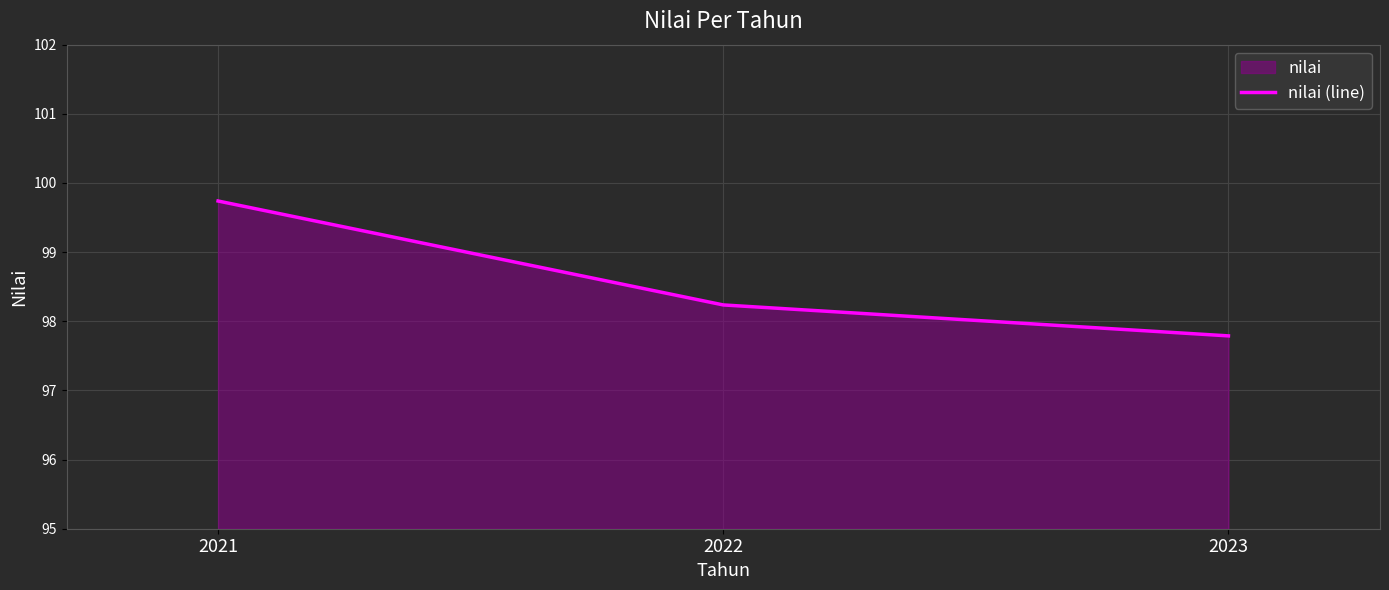

True or false: the data shows 152.1 at 2022.

False